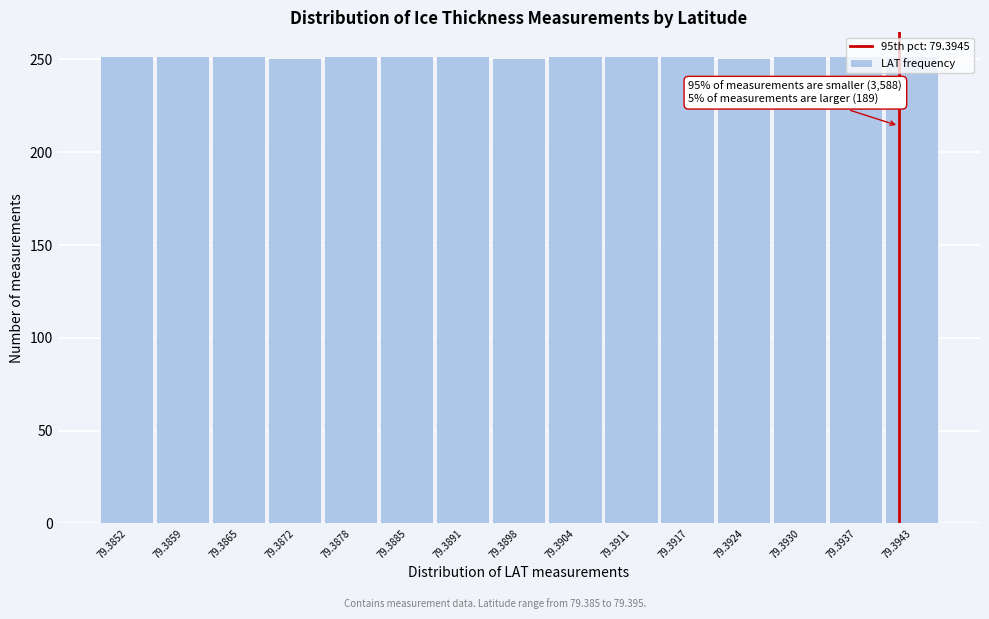

What is the ratio of the value at 79.3943 to the value at 79.3898?

1.0